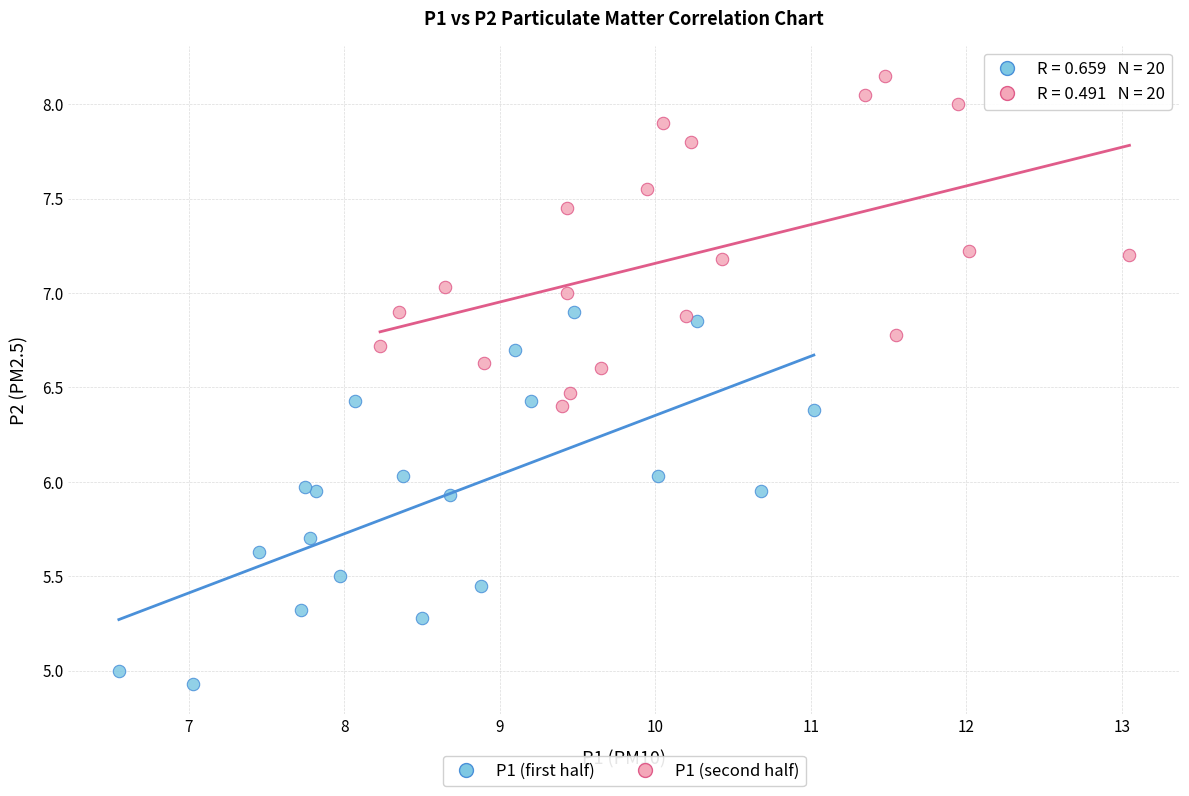

Which series contains the highest Y value?

P1 (second half)